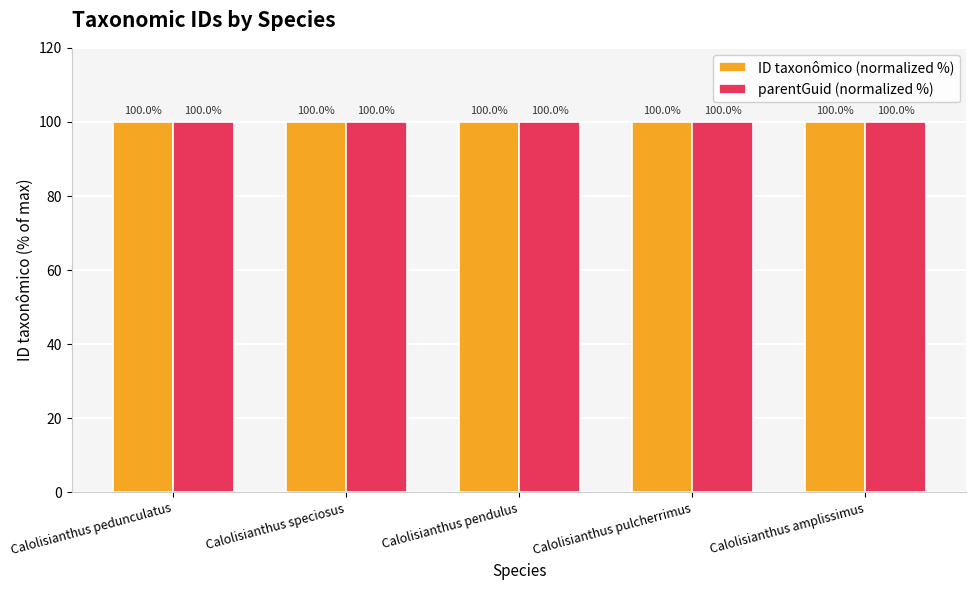

What is the lowest value of the parentGuid (normalized %) series?

100.0